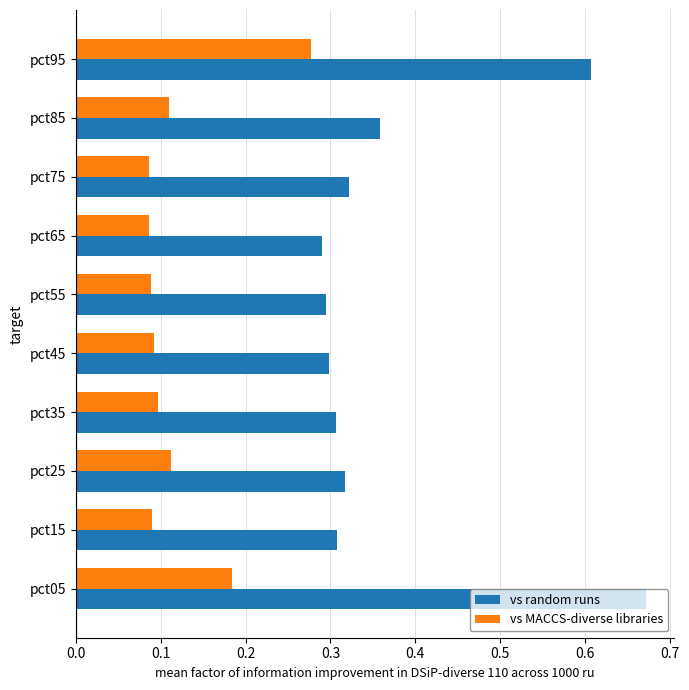

Is it true that vs random runs equals 0.2 at pct75?

False